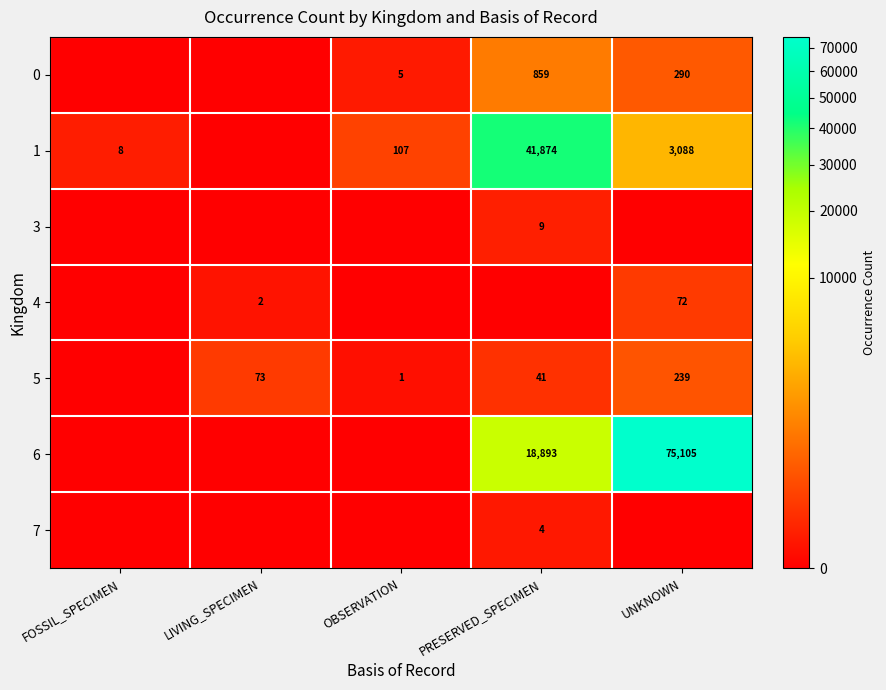

The value of 6 at UNKNOWN is 75105. True or false?

True